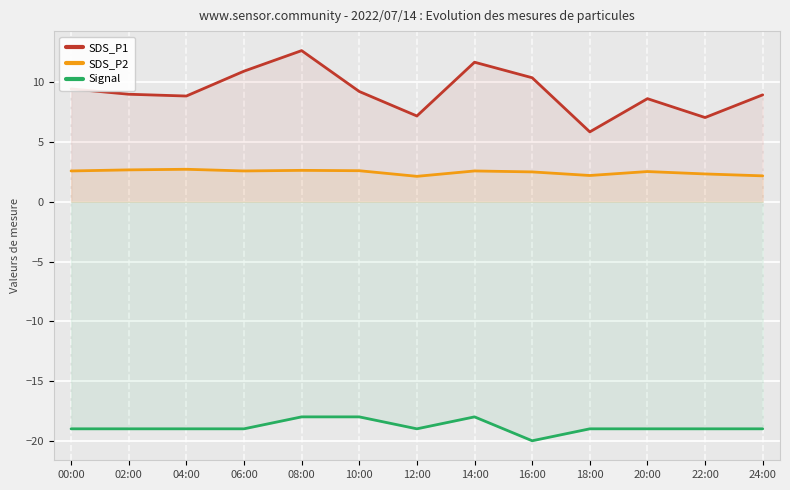

What is the value of the SDS_P1 point at the 3rd from the left?

8.8